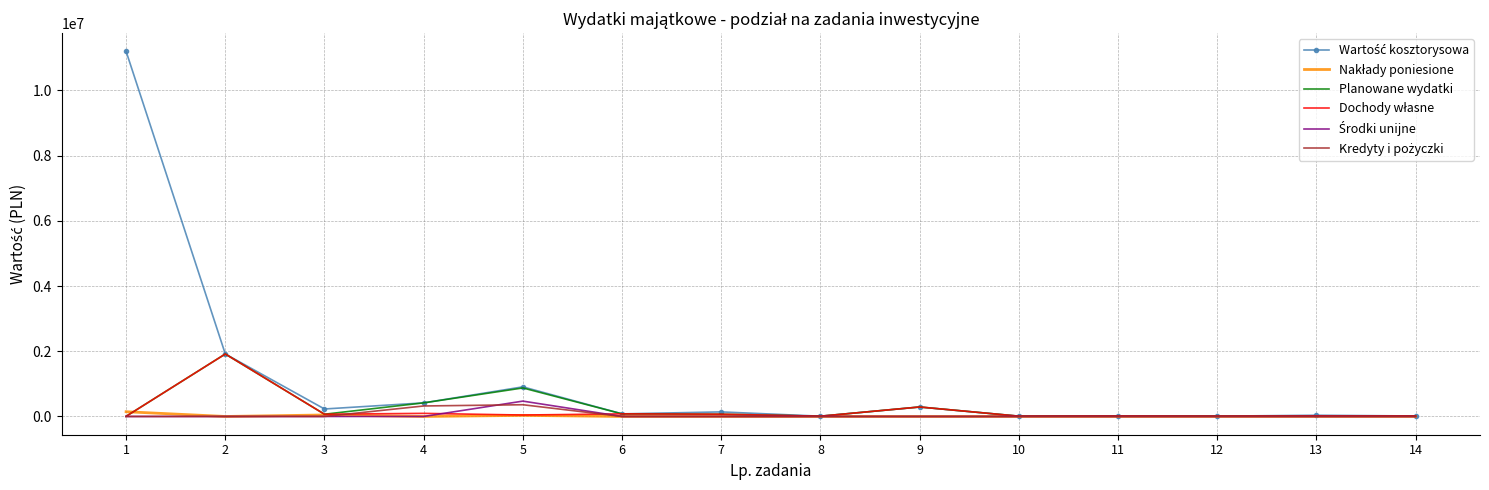

Where is the first local maximum for Dochody własne?

2